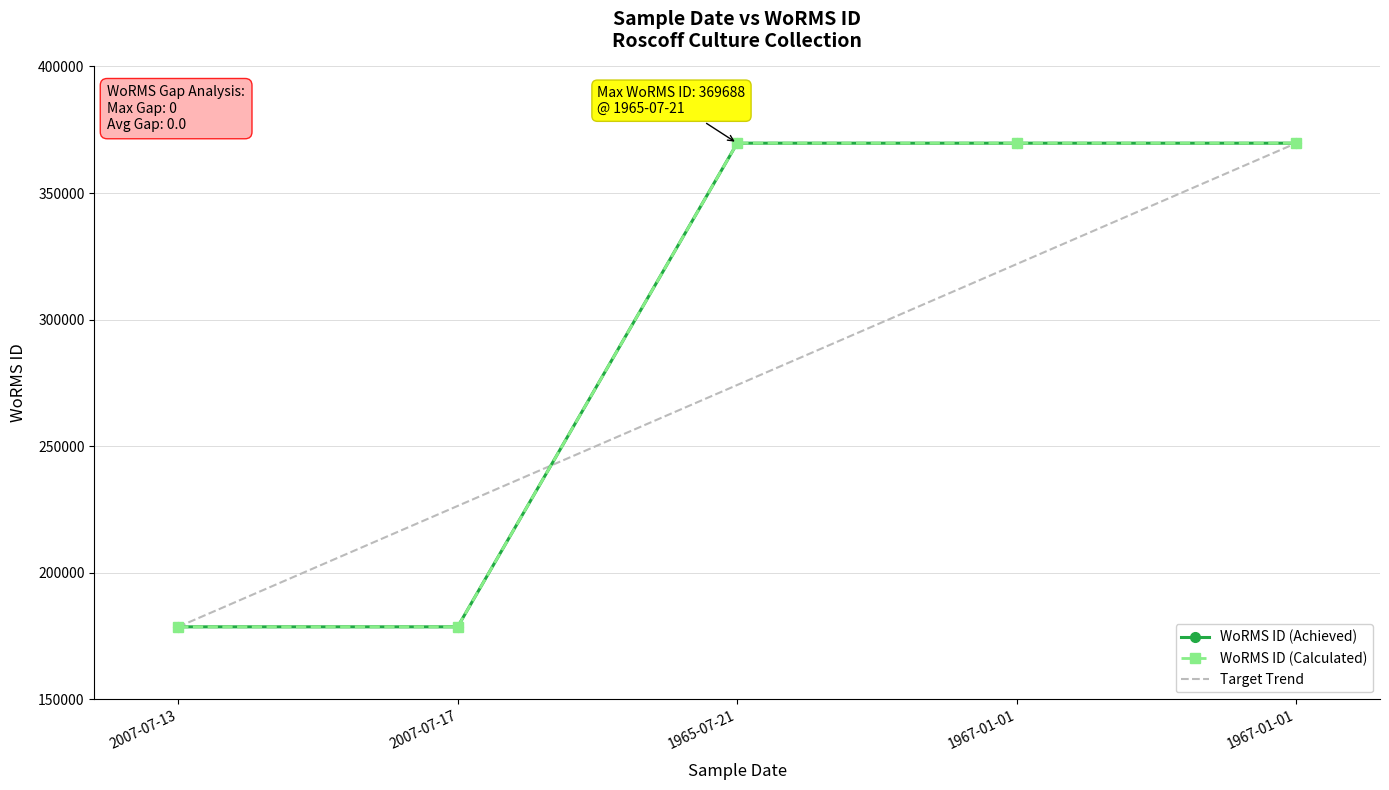

How many values in the Target Trend series are below 274157?

2